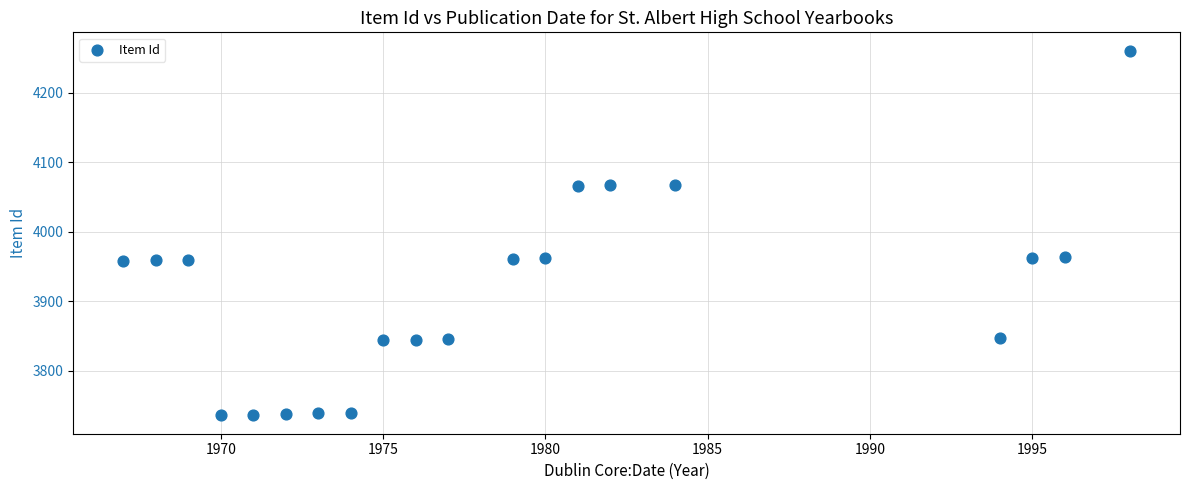

What is the range of X values (max minus min)?

31